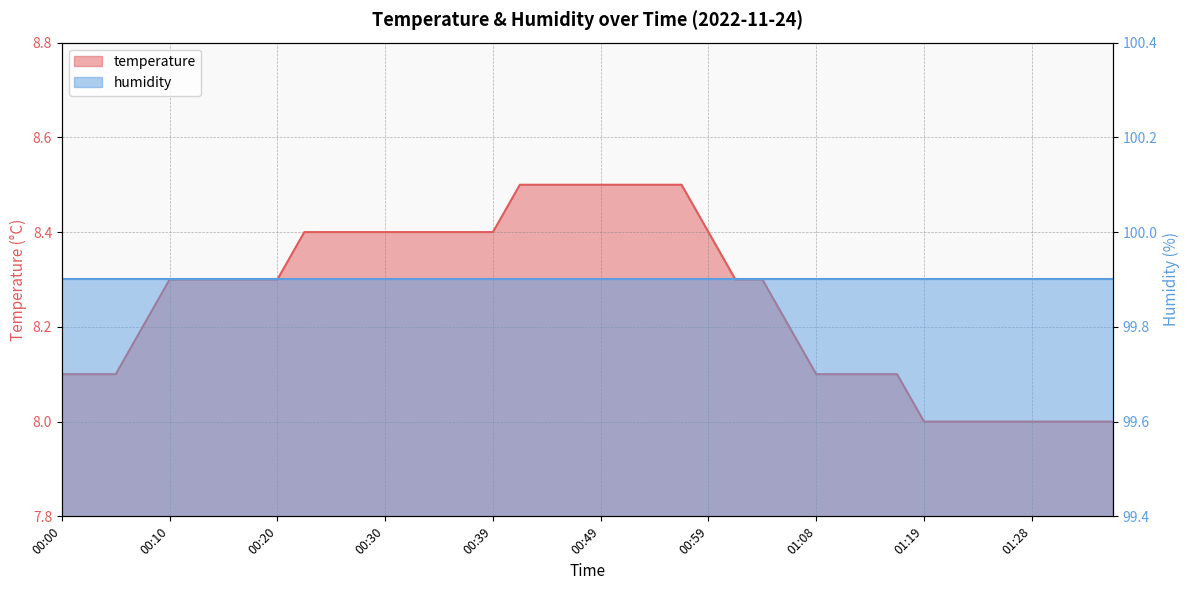

What position from the left is 00:49?

21